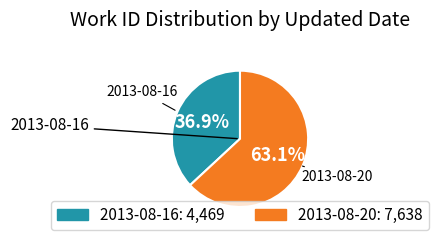

Count the number of slices in the pie.

2